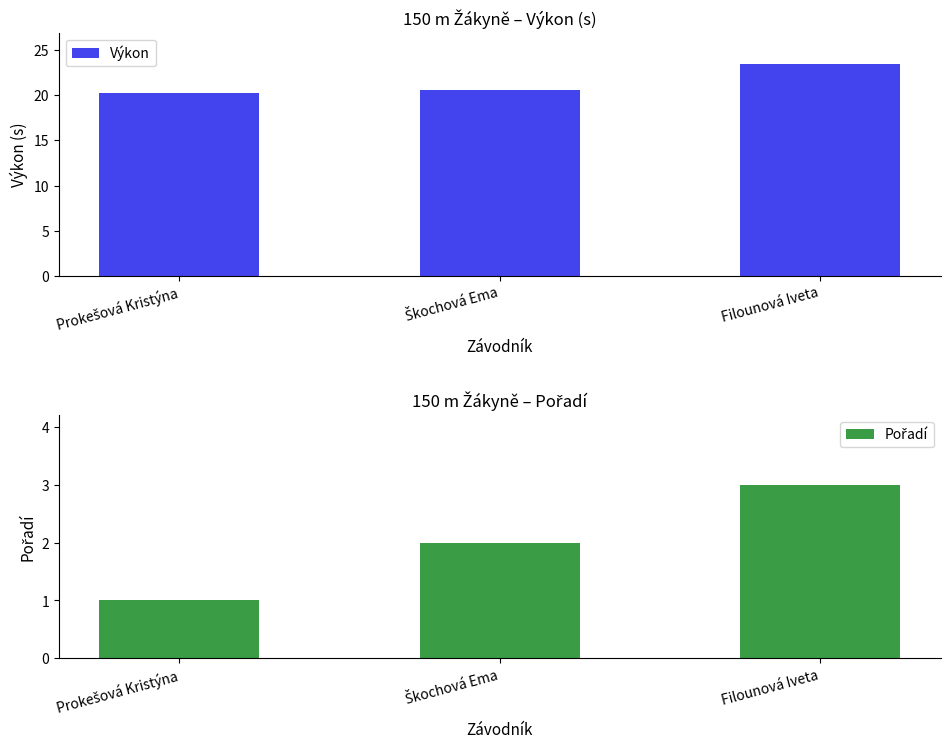

What is the difference between the maximum and minimum values in the Pořadí series?

2.0